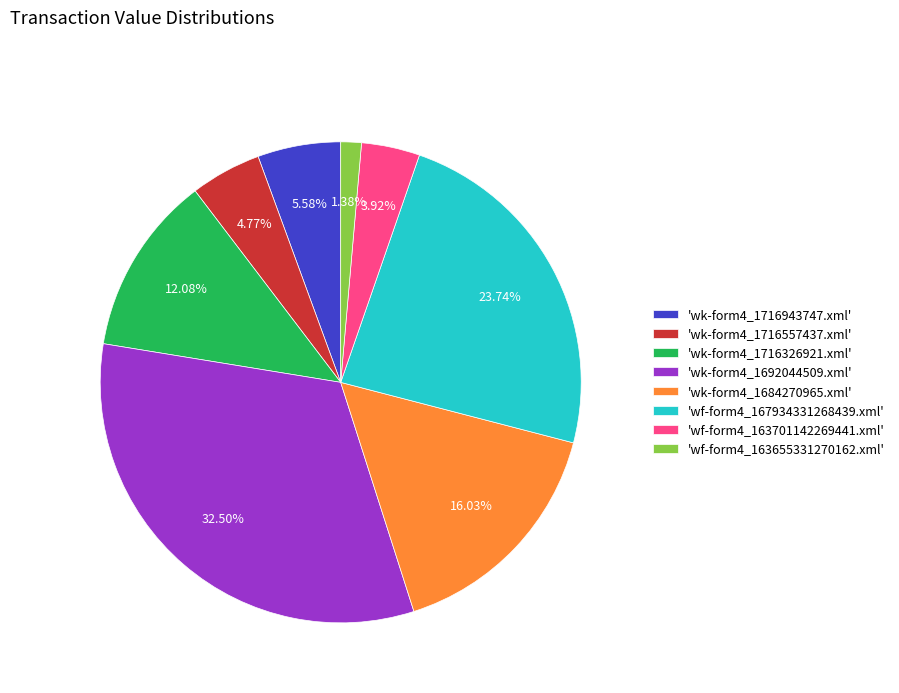

Approximately how many times larger is the value at 'wf-form4_167934331268439.xml' compared to 'wk-form4_1716943747.xml'?

4.3